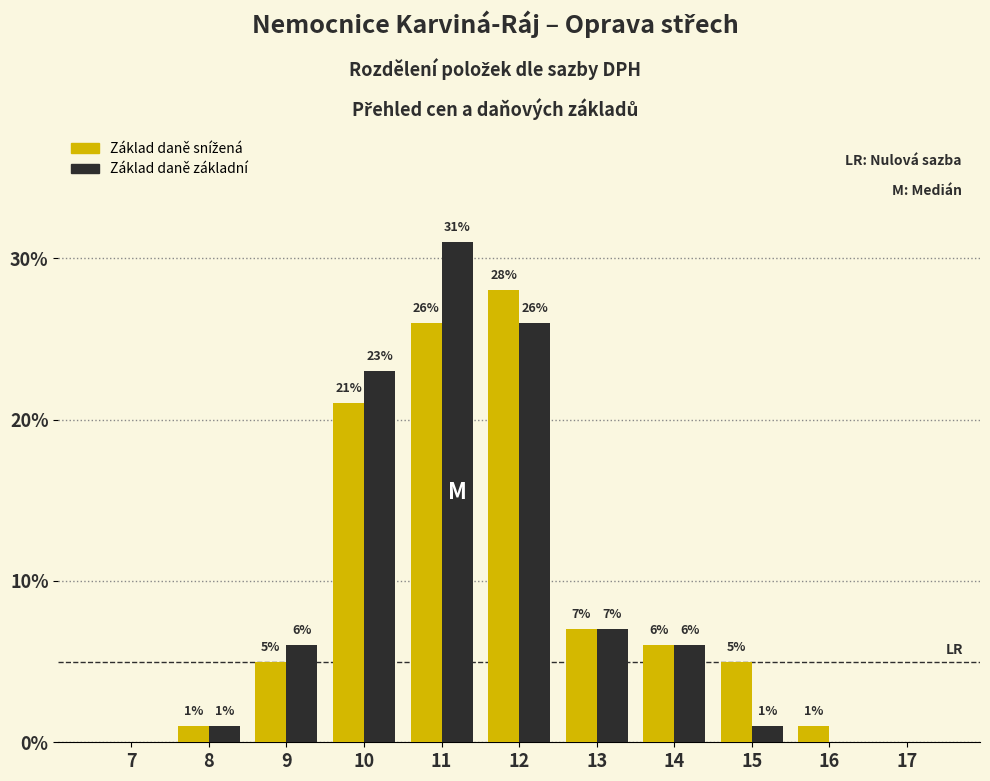

What is the sum of all Základ daně základní values?

101